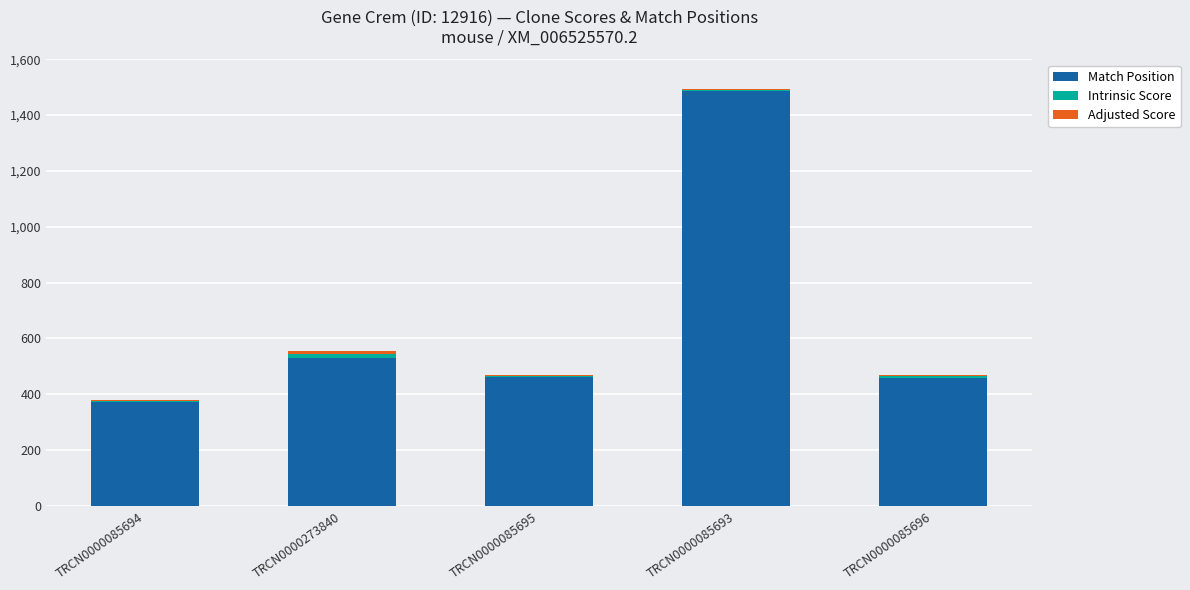

Which category has the highest value in the Match Position series?

TRCN0000085693